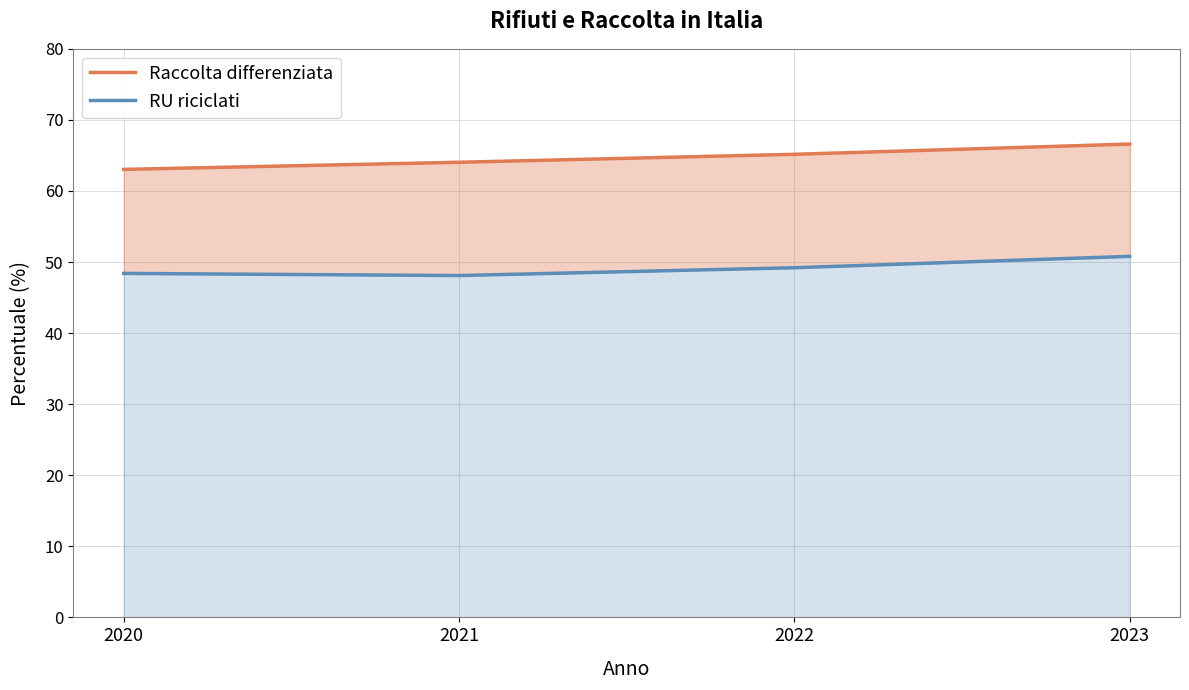

Which series changed the most between 2020 and 2022?

Raccolta differenziata